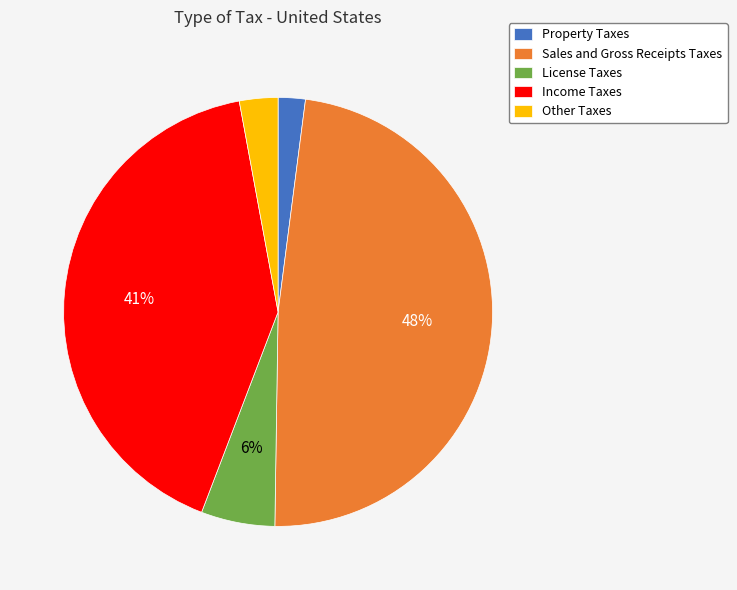

To the nearest percent, what is the difference between the License Taxes and Other Taxes slice percentages?

3%